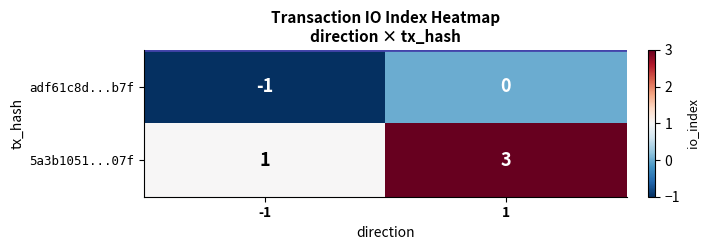

Which series has the widest spread of values?

5a3b1051...07f